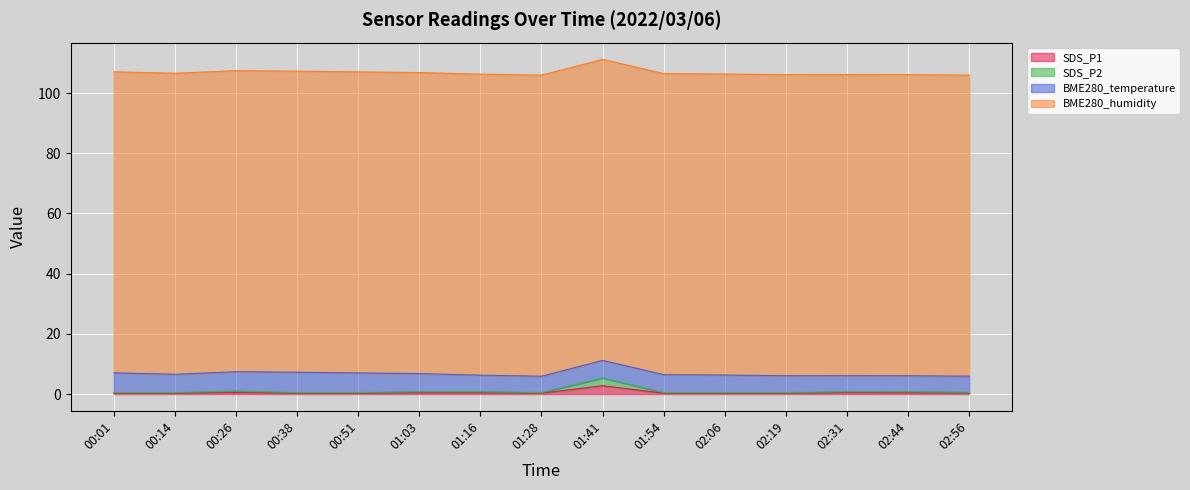

True or false: SDS_P1 and SDS_P2 cross at least once.

False